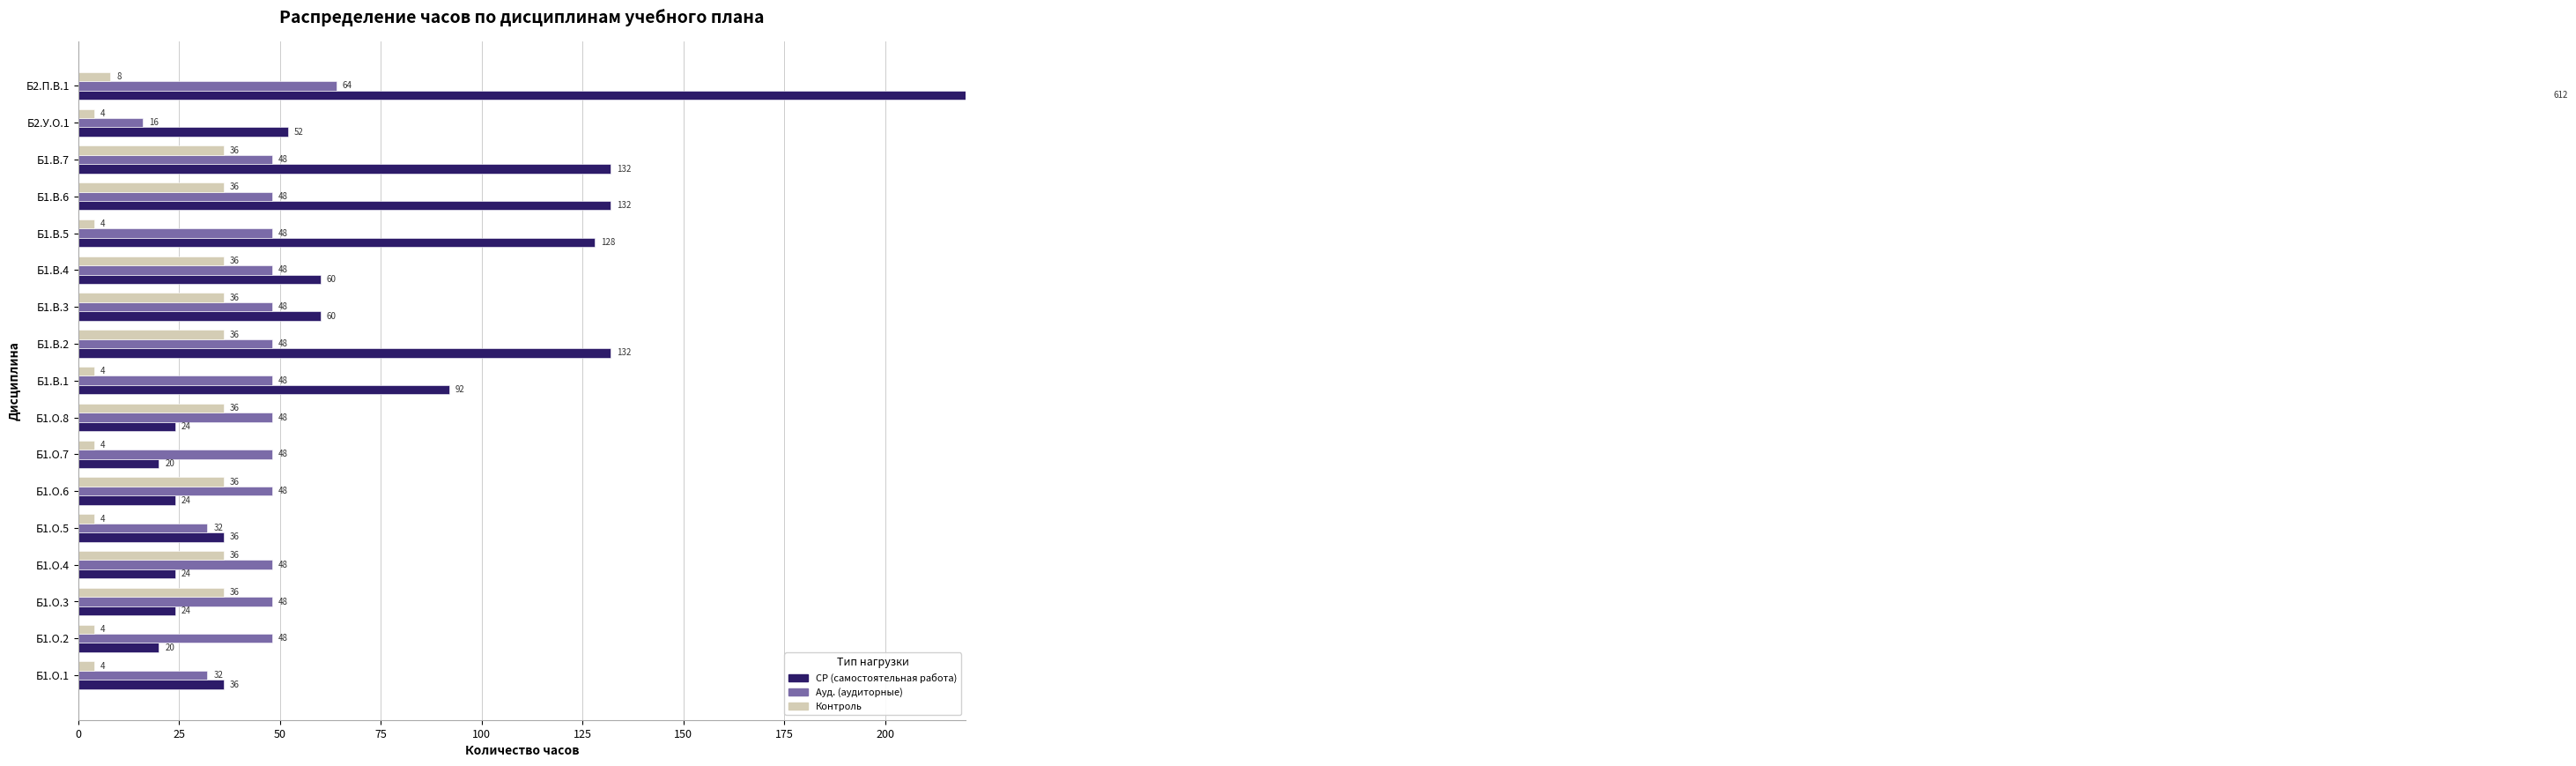

Rank the series by their maximum value, from lowest to highest.

Контроль, Ауд. (аудиторные), СР (самостоятельная работа)